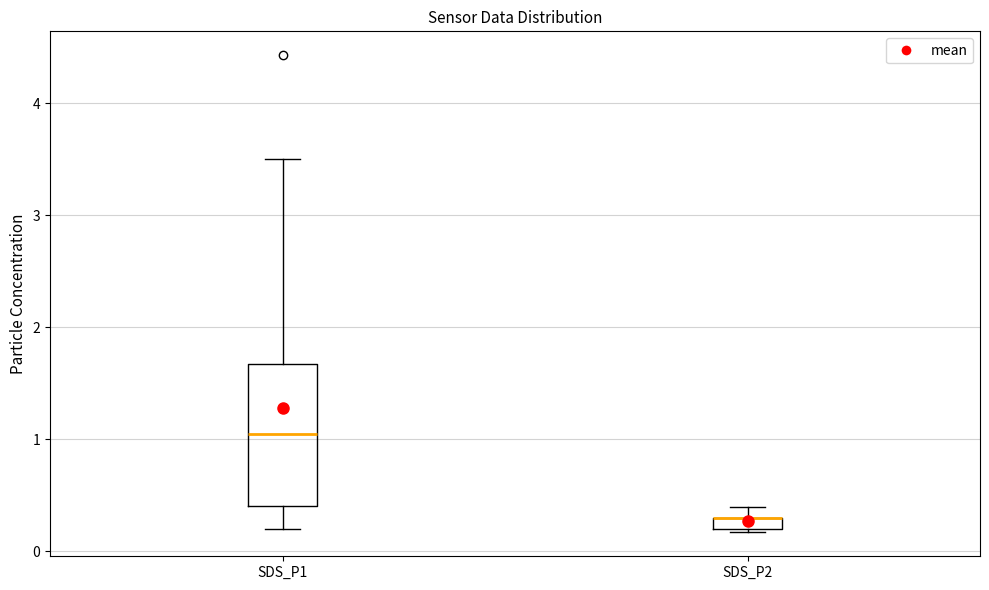

Comparing the boxes themselves (not the whiskers), which one is the tallest?

SDS_P1